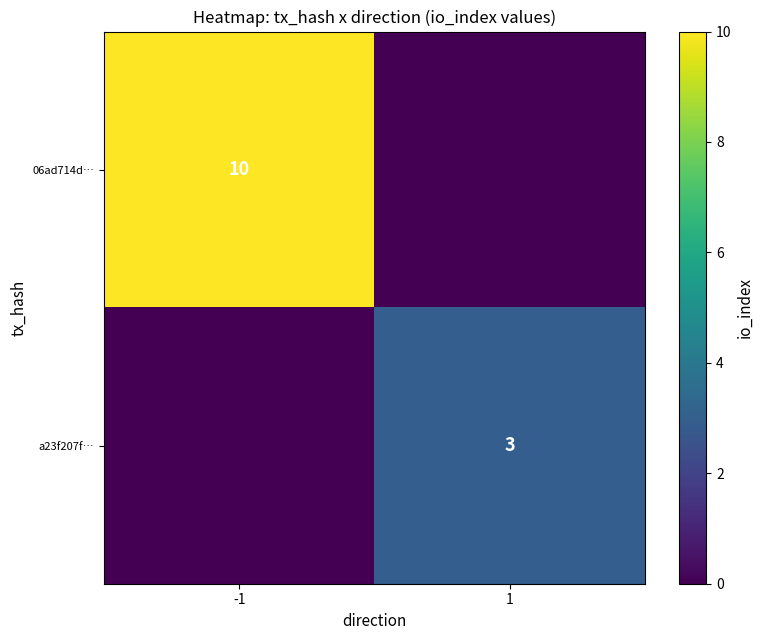

The value of 06ad714d… at -1 is 13. True or false?

False